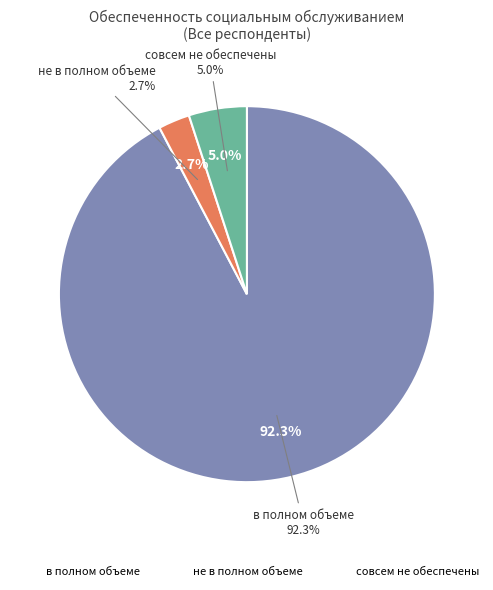

Count the number of slices in the pie.

3